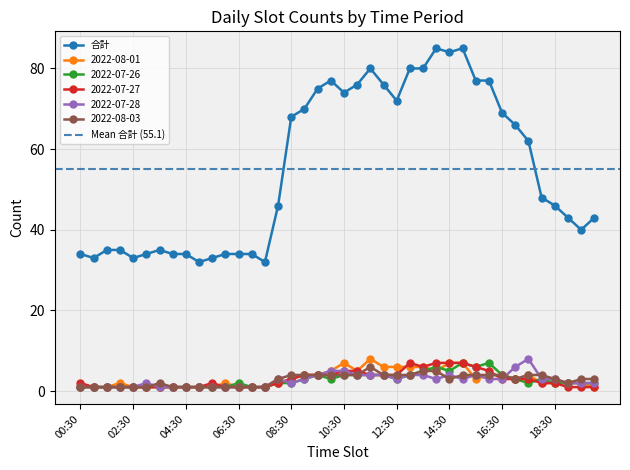

Reading left to right, list all the values displayed in this chart.

合計: 00:30=34	01:00=33	01:30=35	02:00=35	02:30=33	03:00=34	03:30=35	04:00=34	04:30=34	05:00=32	05:30=33	06:00=34	06:30=34	07:00=34	07:30=32	08:00=46	08:30=68	09:00=70	09:30=75	10:00=77	10:30=74	11:00=76	11:30=80	12:00=76	12:30=72	13:00=80	13:30=80	14:00=85	14:30=84	15:00=85	15:30=77	16:00=77	16:30=69	17:00=66	17:30=62	18:00=48	18:30=46	19:00=43	19:30=40	20:00=43
2022-08-01: 00:30=1	01:00=1	01:30=1	02:00=2	02:30=1	03:00=1	03:30=1	04:00=1	04:30=1	05:00=1	05:30=1	06:00=2	06:30=1	07:00=1	07:30=1	08:00=2	08:30=3	09:00=4	09:30=4	10:00=5	10:30=7	11:00=5	11:30=8	12:00=6	12:30=6	13:00=6	13:30=6	14:00=5	14:30=7	15:00=7	15:30=3	16:00=4	16:30=4	17:00=3	17:30=4	18:00=2	18:30=2	19:00=2	19:30=2	20:00=1
2022-07-26: 00:30=1	01:00=1	01:30=1	02:00=1	02:30=1	03:00=1	03:30=1	04:00=1	04:30=1	05:00=1	05:30=1	06:00=1	06:30=2	07:00=1	07:30=1	08:00=2	08:30=2	09:00=3	09:30=4	10:00=3	10:30=4	11:00=4	11:30=4	12:00=4	12:30=3	13:00=4	13:30=5	14:00=6	14:30=5	15:00=7	15:30=6	16:00=7	16:30=4	17:00=3	17:30=2	18:00=3	18:30=2	19:00=2	19:30=2	20:00=2
2022-07-27: 00:30=2	01:00=1	01:30=1	02:00=1	02:30=1	03:00=1	03:30=1	04:00=1	04:30=1	05:00=1	05:30=2	06:00=1	06:30=1	07:00=1	07:30=1	08:00=2	08:30=3	09:00=4	09:30=4	10:00=4	10:30=5	11:00=5	11:30=4	12:00=4	12:30=4	13:00=7	13:30=6	14:00=7	14:30=7	15:00=7	15:30=6	16:00=5	16:30=3	17:00=3	17:30=3	18:00=2	18:30=2	19:00=1	19:30=1	20:00=1
2022-07-28: 00:30=1	01:00=1	01:30=1	02:00=1	02:30=1	03:00=2	03:30=1	04:00=1	04:30=1	05:00=1	05:30=1	06:00=1	06:30=1	07:00=1	07:30=1	08:00=3	08:30=2	09:00=3	09:30=4	10:00=5	10:30=5	11:00=4	11:30=4	12:00=4	12:30=3	13:00=4	13:30=4	14:00=3	14:30=4	15:00=3	15:30=4	16:00=3	16:30=3	17:00=6	17:30=8	18:00=3	18:30=3	19:00=2	19:30=2	20:00=2
2022-08-03: 00:30=1	01:00=1	01:30=1	02:00=1	02:30=1	03:00=1	03:30=2	04:00=1	04:30=1	05:00=1	05:30=1	06:00=1	06:30=1	07:00=1	07:30=1	08:00=3	08:30=4	09:00=4	09:30=4	10:00=4	10:30=4	11:00=4	11:30=6	12:00=4	12:30=4	13:00=4	13:30=5	14:00=5	14:30=3	15:00=4	15:30=4	16:00=4	16:30=4	17:00=3	17:30=4	18:00=4	18:30=3	19:00=2	19:30=3	20:00=3